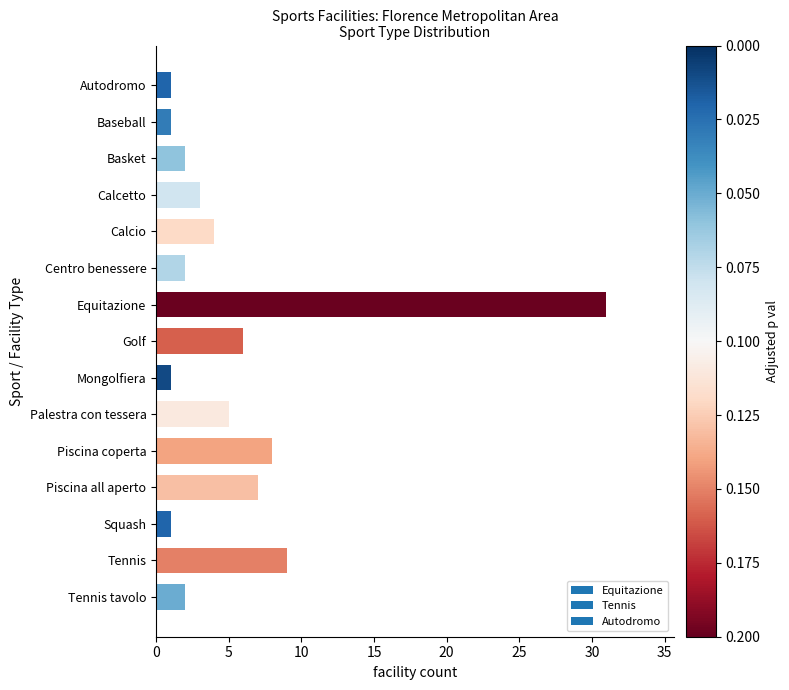

What is the change in value from Autodromo to Piscina coperta?

+7